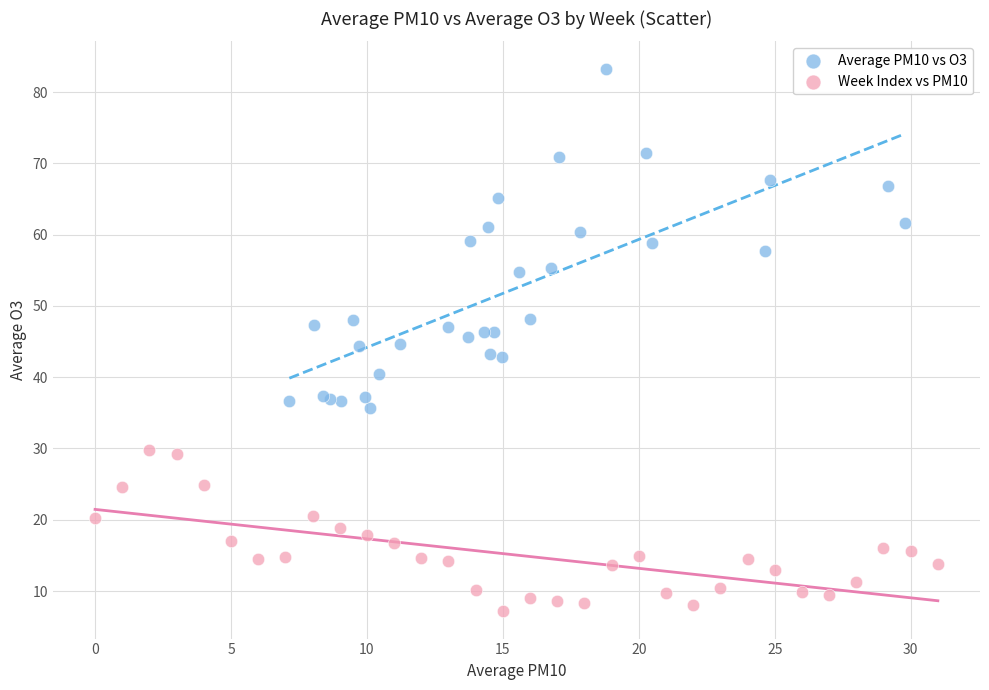

Which series contains the highest Y value?

Average PM10 vs O3